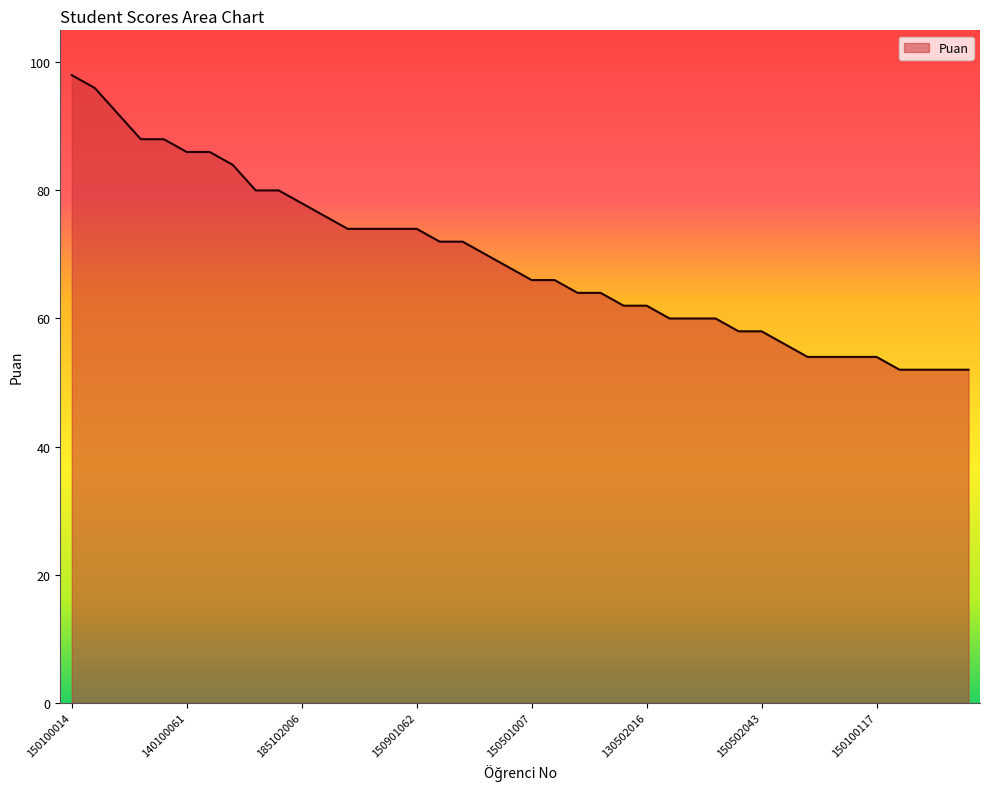

What is the maximum value shown in the chart?

98